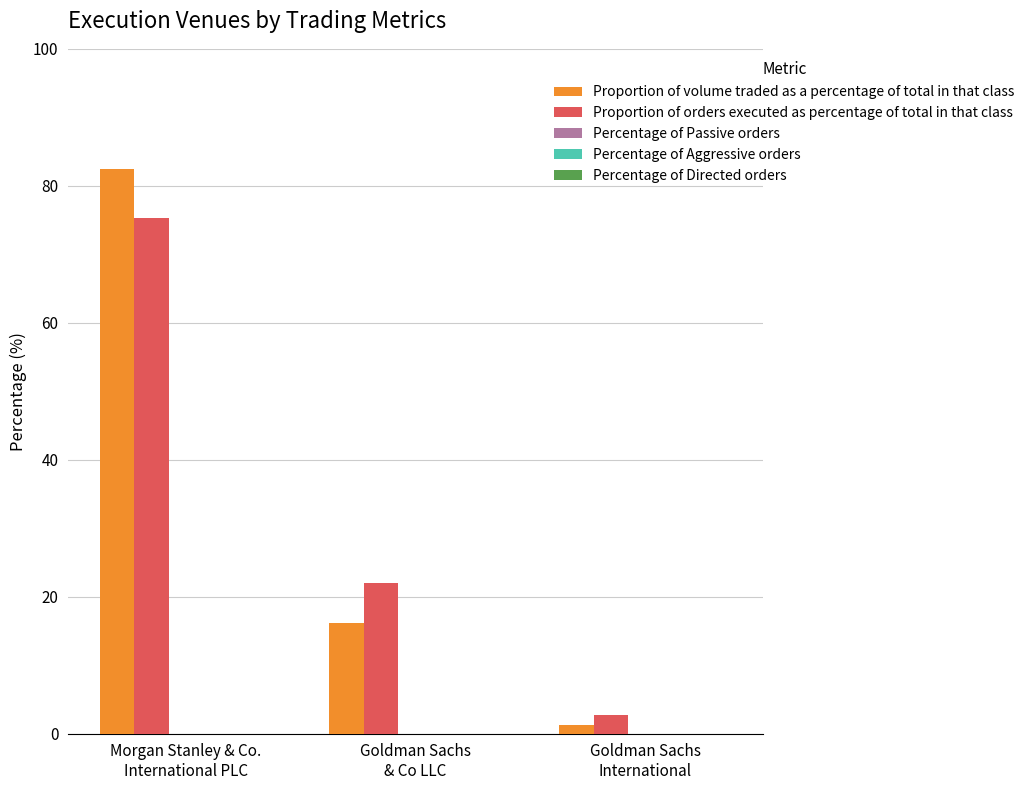

How many bars are there in total?

6